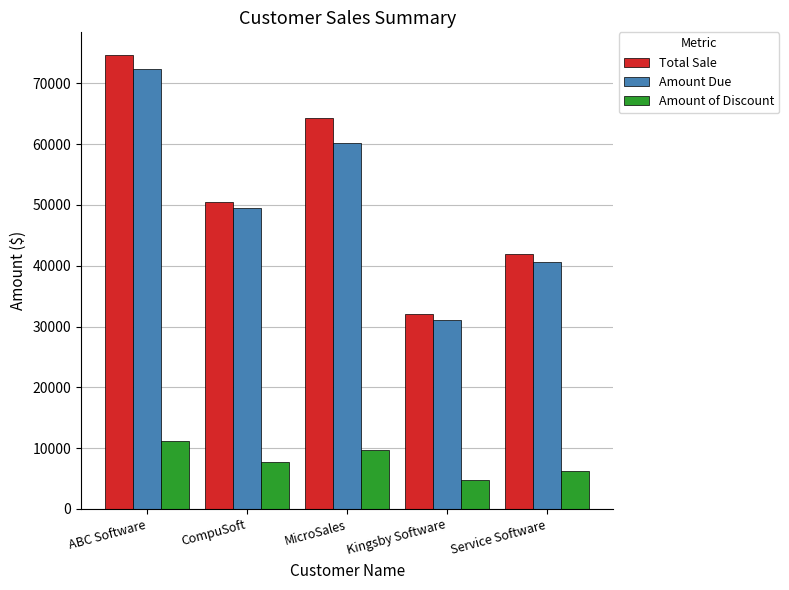

The value of Amount of Discount at Kingsby Software is 8283.4. True or false?

False